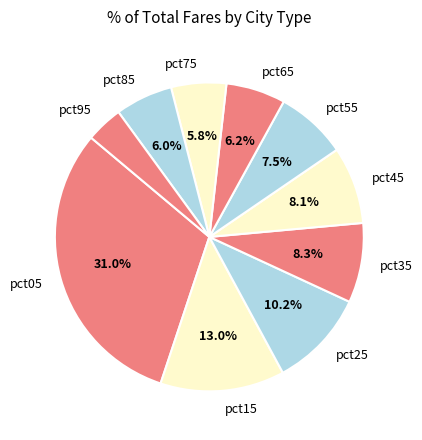

Combined, what portion of the pie is pct05 and pct25?

41.2%